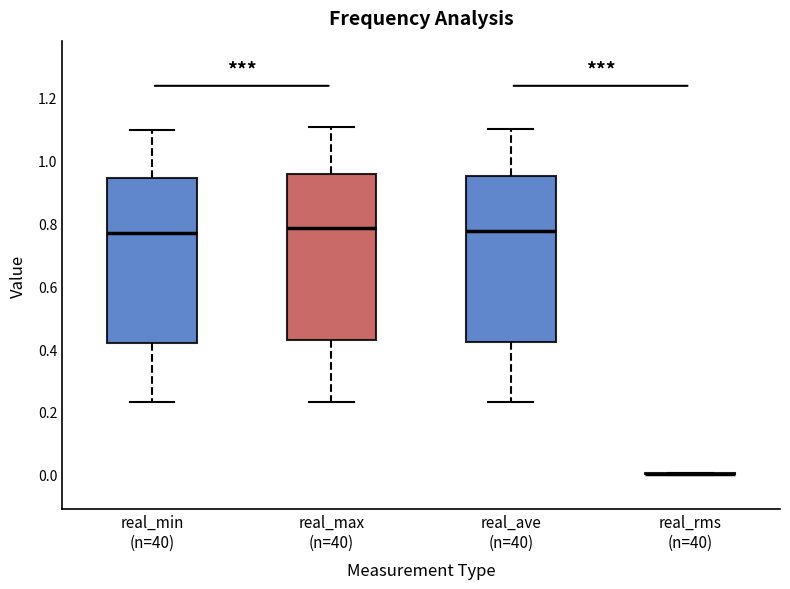

Reading left to right, read every box against the y-axis: the position of its median line, the range the box covers, and the ends of its whiskers. The values are not printed on the chart, so give them approximately, as read against the axis.

real_min (n=40): median 0.78, box 0.42 to 0.94, whiskers 0.24 to 1.10
real_max (n=40): median 0.78, box 0.42 to 0.96, whiskers 0.24 to 1.10
real_ave (n=40): median 0.78, box 0.42 to 0.94, whiskers 0.24 to 1.10
real_rms (n=40): box collapsed to a line at 0.00, whiskers 0.00 to 0.00